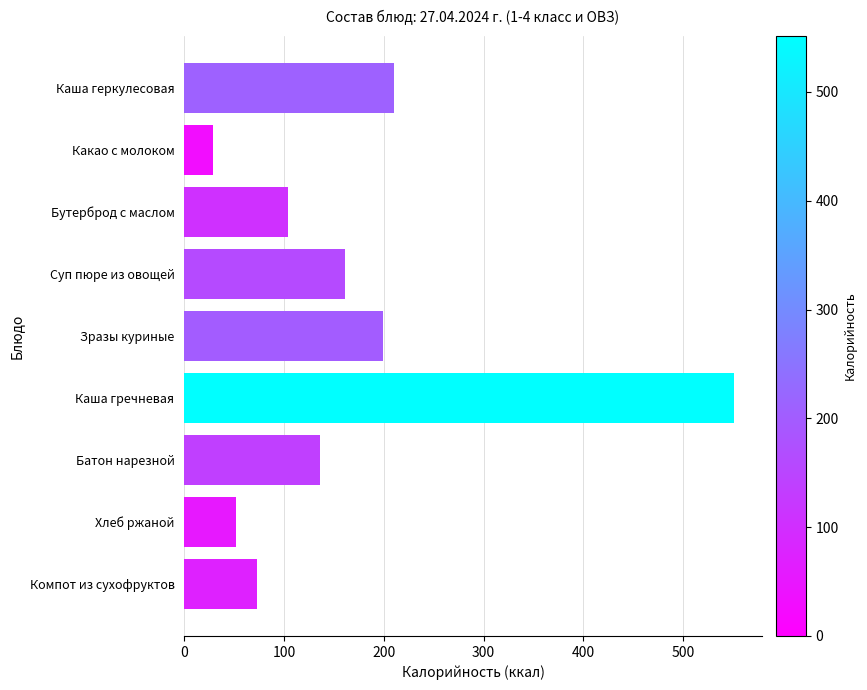

What value does the data have at Каша гречневая?

551.4